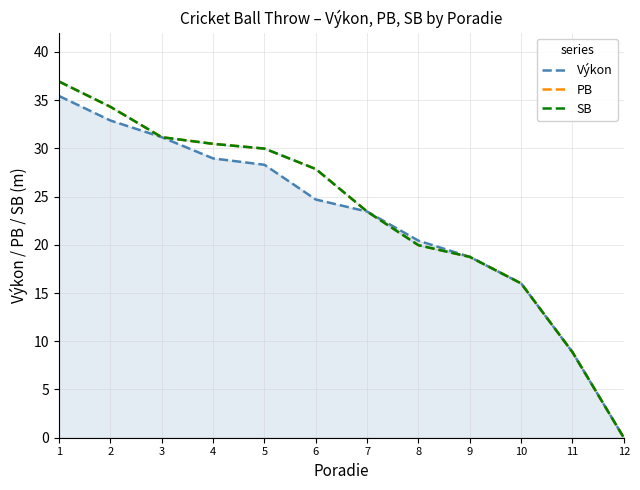

At which label is SB closest to 18?

9